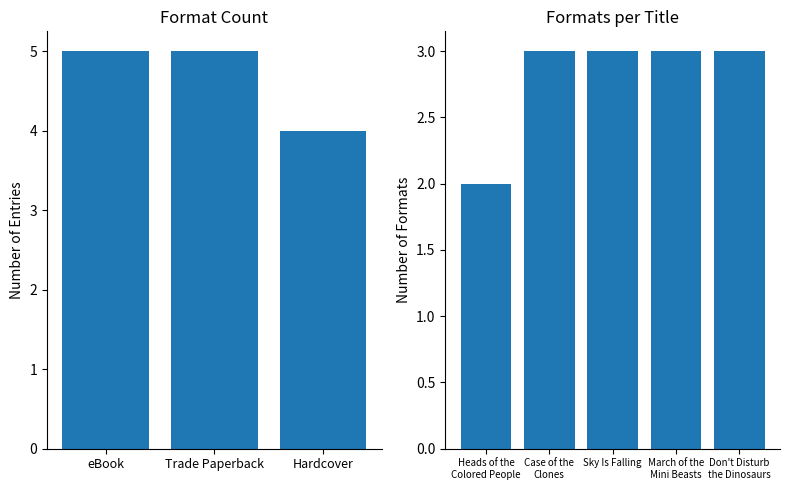

List the labels in order of value, largest first.

Case of the Clones, Sky Is Falling, March of the Mini Beasts, Don't Disturb the Dinosaurs, Heads of the Colored People